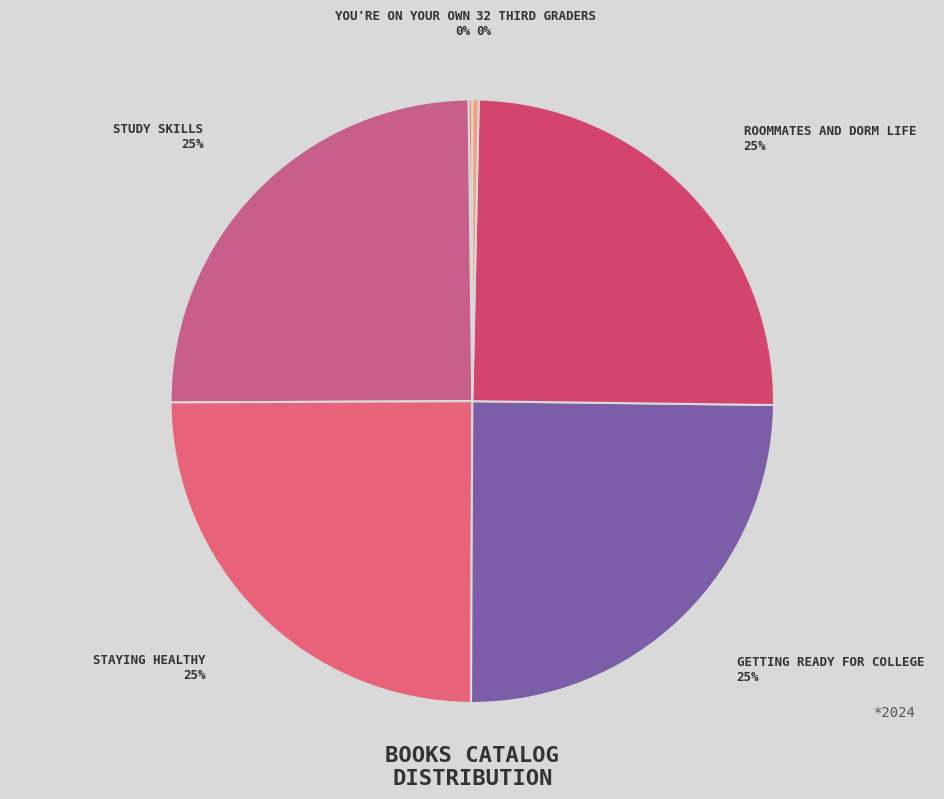

How many slices are in this pie chart?

6